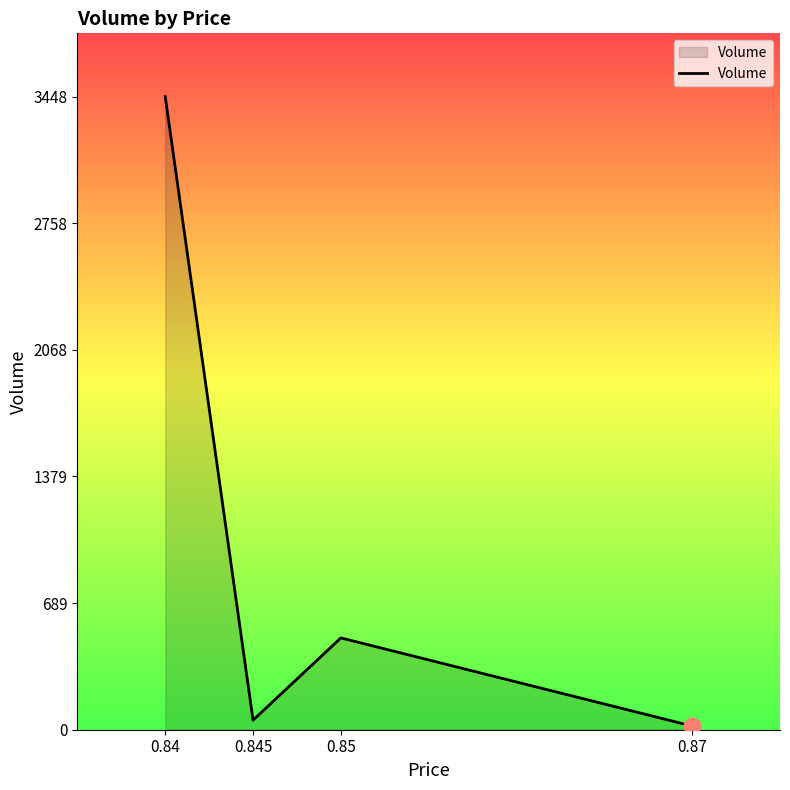

What is the difference between the values at 0.845 and 0.85?

448